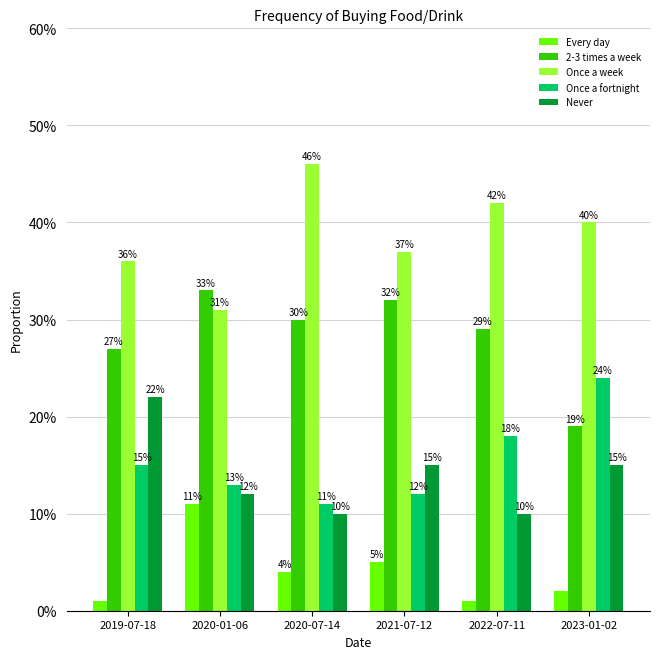

What position from the left is 2020-07-14?

3